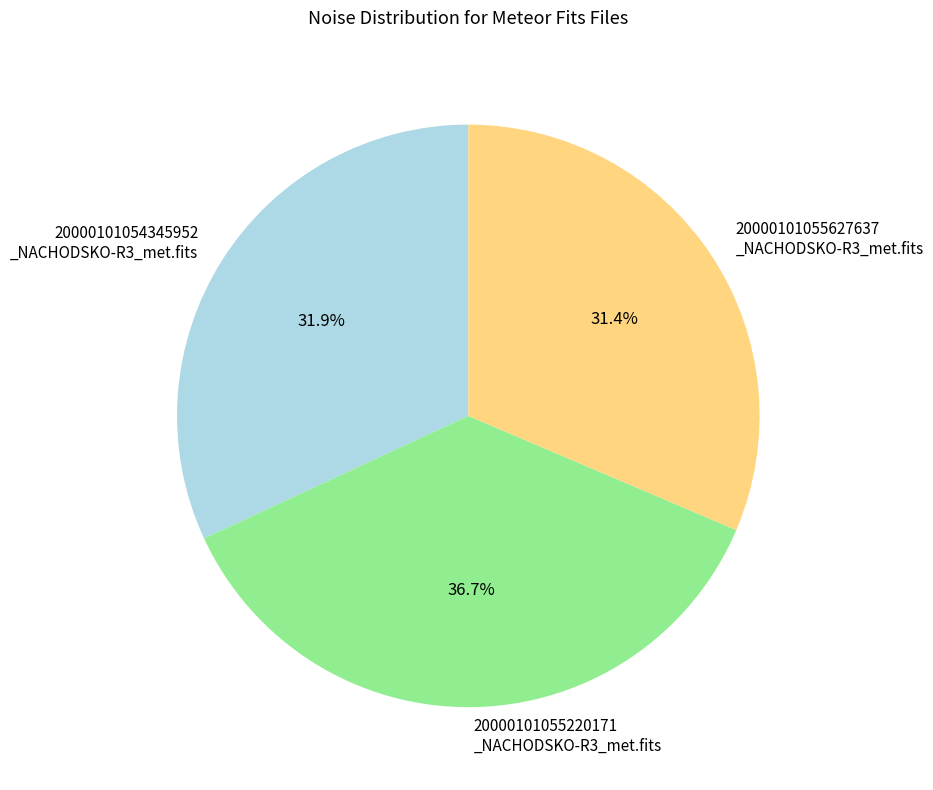

Which slice is the smallest?

20000101055627637 _NACHODSKO-R3_met.fits